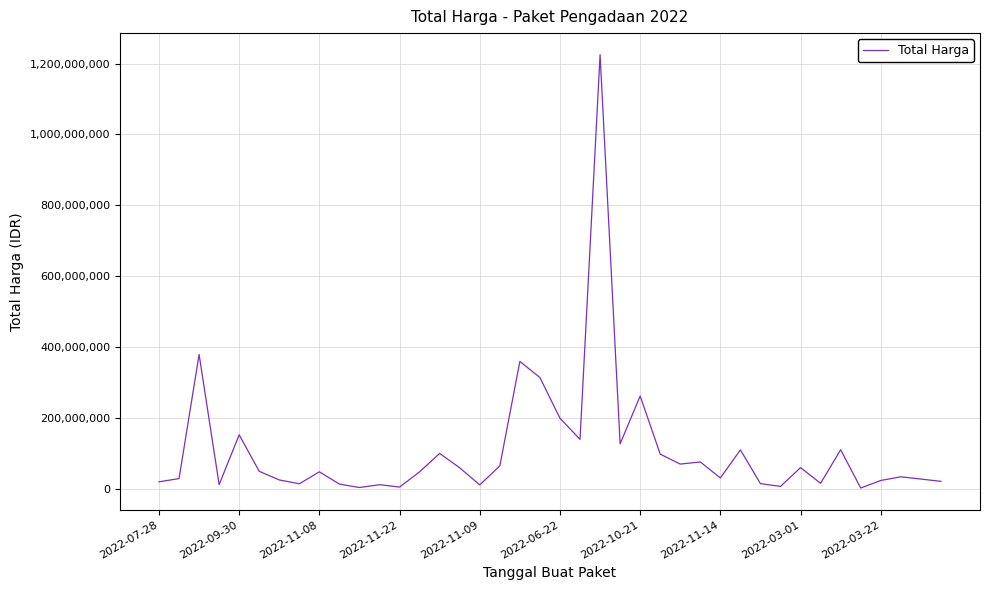

What is the maximum value shown in the chart?

1224682000